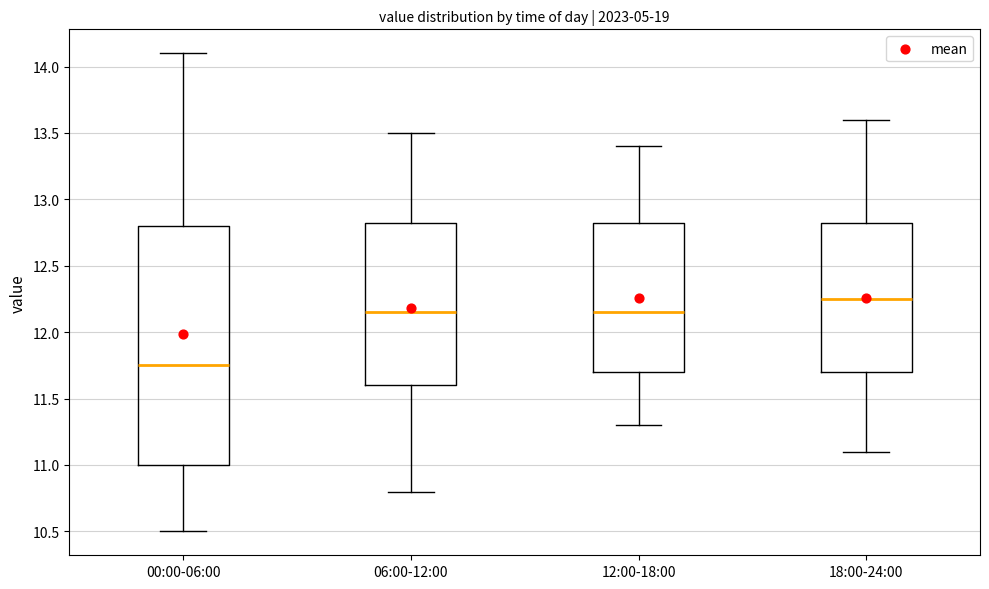

Comparing the boxes themselves (not the whiskers), which one is the tallest?

00:00-06:00